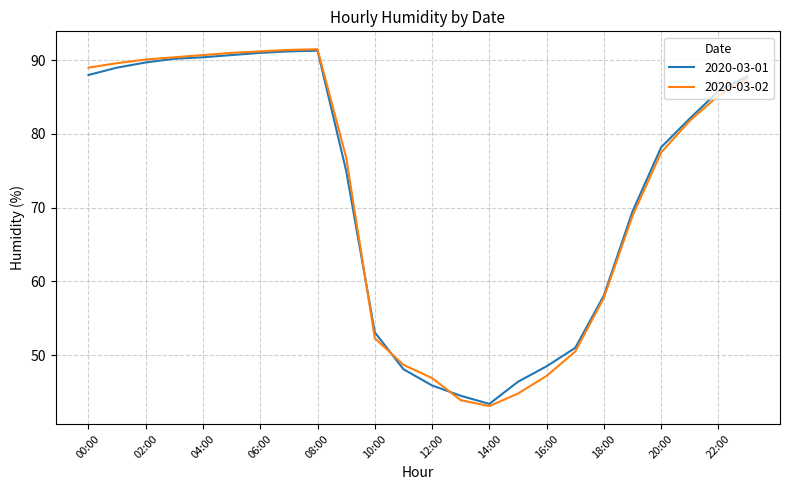

What is the sum of all 2020-03-01 values?

1728.9